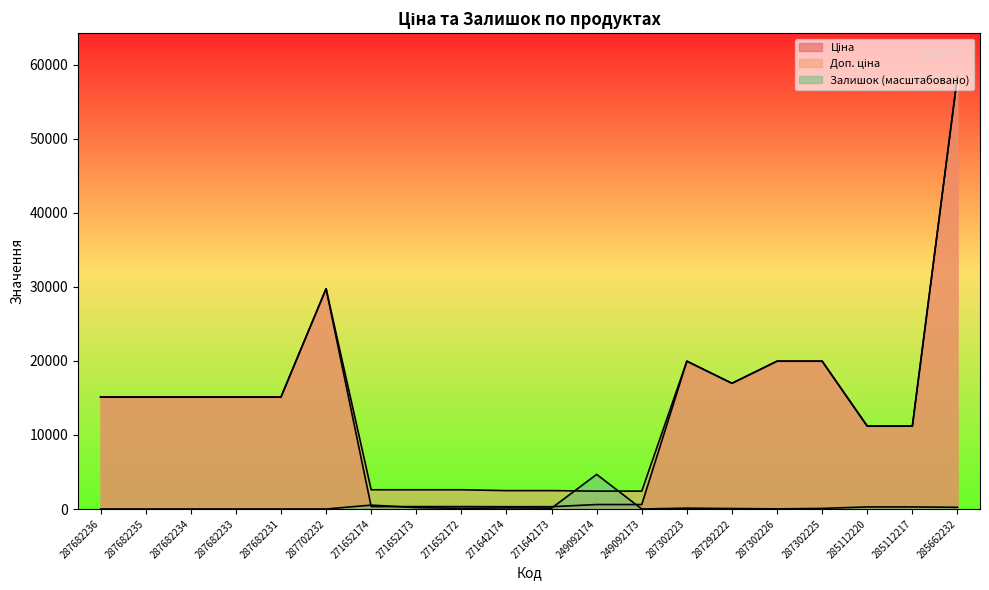

How many values in the Залишок series exceed 81?

11